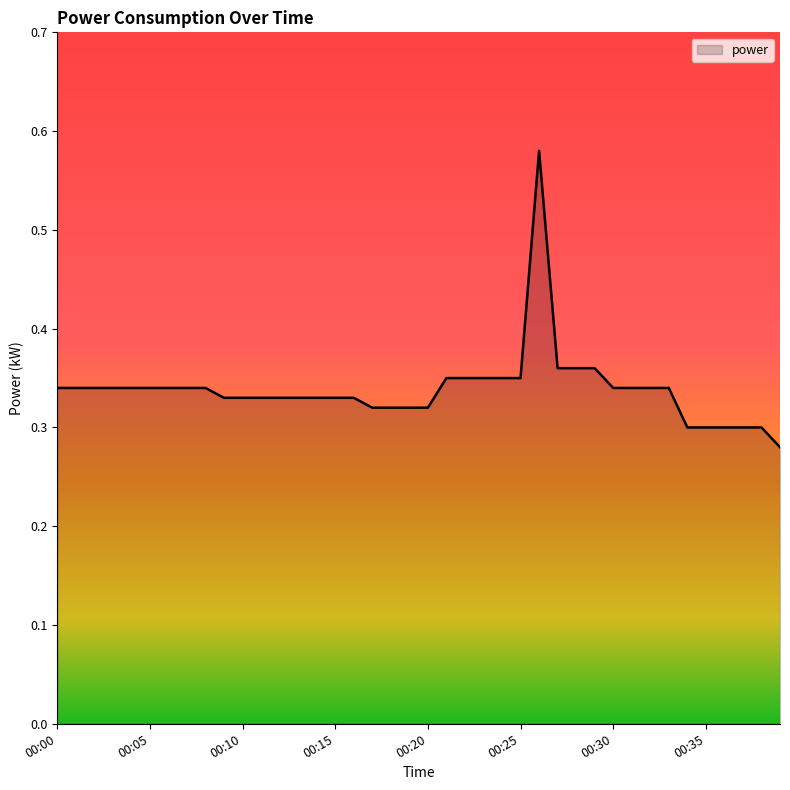

Does the chart have visible grid lines?

No